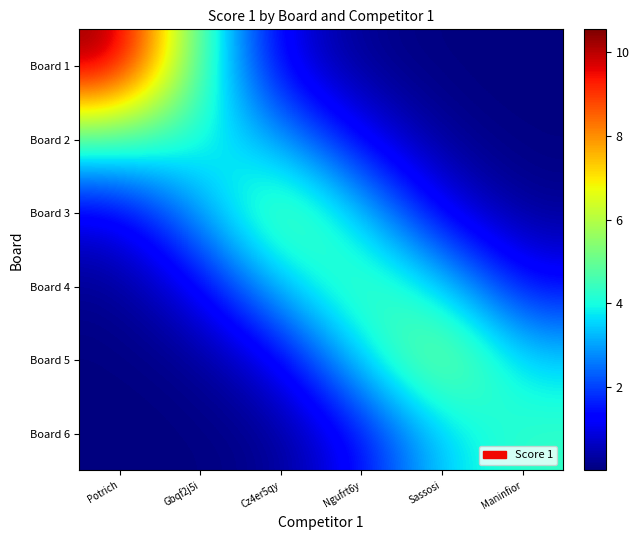

Count the number of data series in this chart.

6